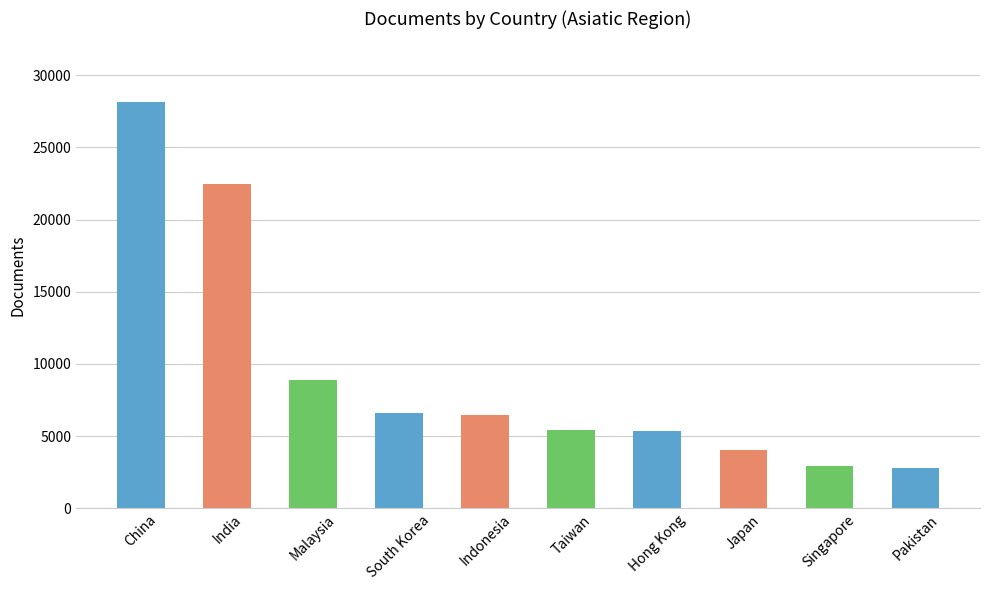

At which label does the data first exceed 6489?

China